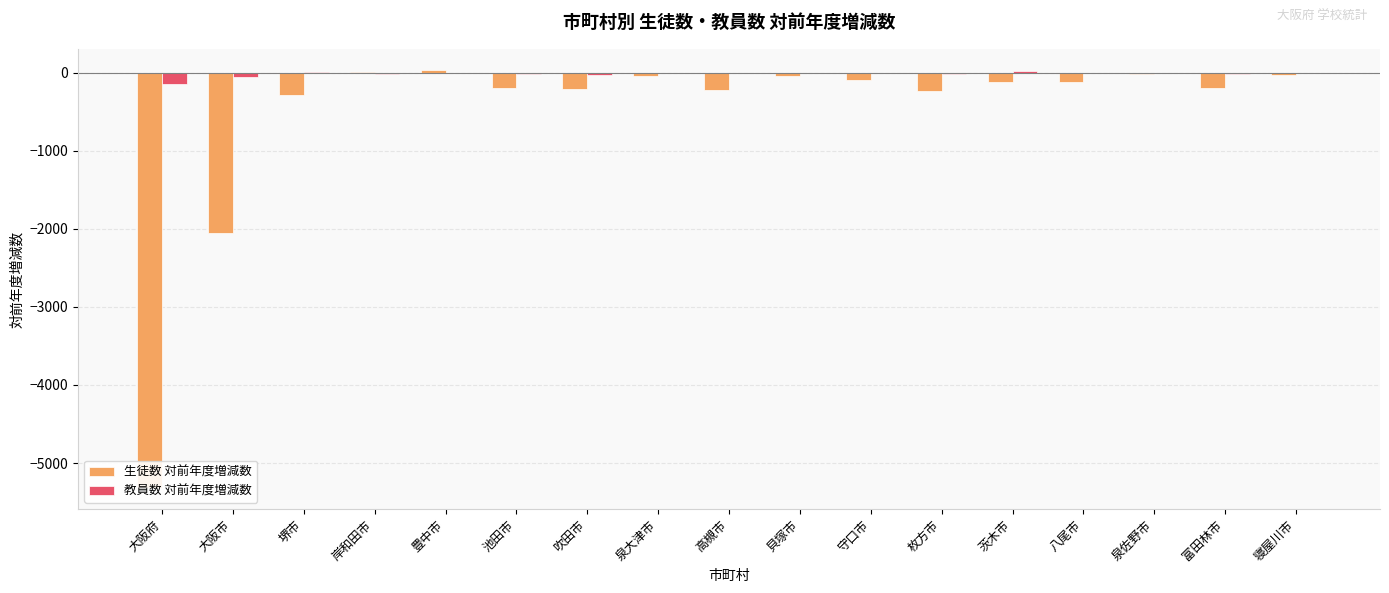

What are all the series names shown in the legend?

生徒数 対前年度増減数, 教員数 対前年度増減数